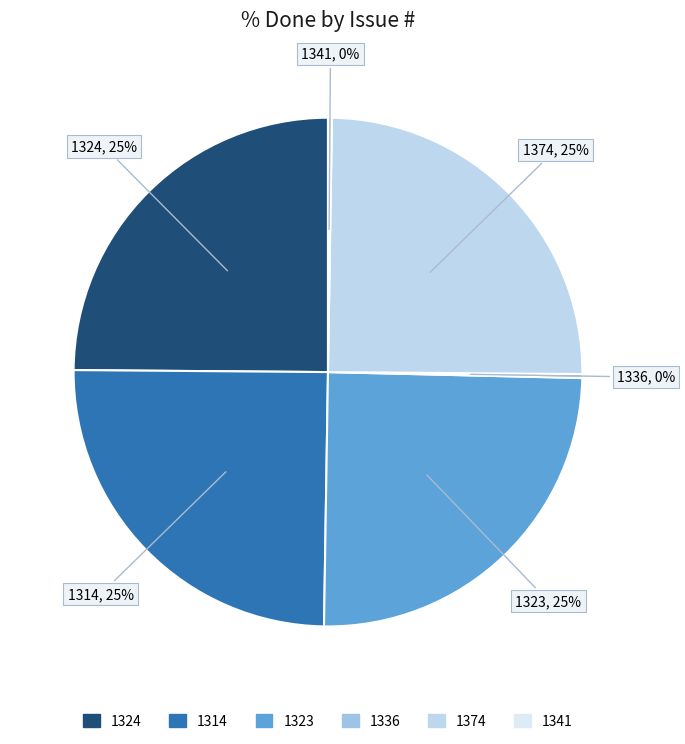

True or false: 1323 accounts for 25% of the total.

True